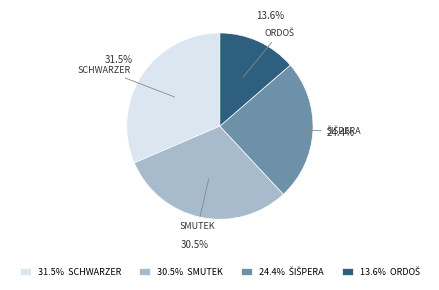

Is the sum of 31.5% SCHWARZER and 30.5% SMUTEK greater than half?

Yes